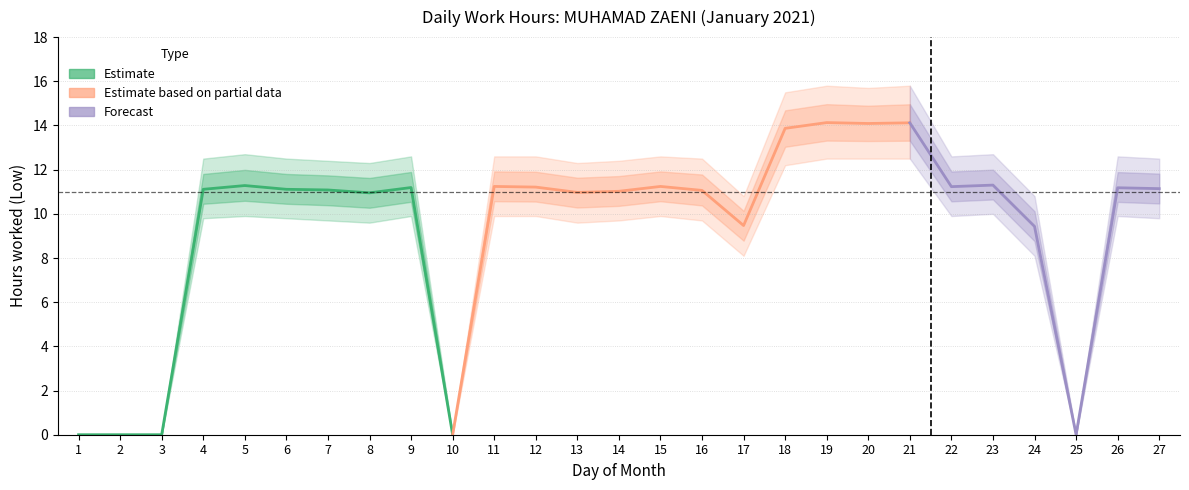

How many lines are shown in the chart?

3